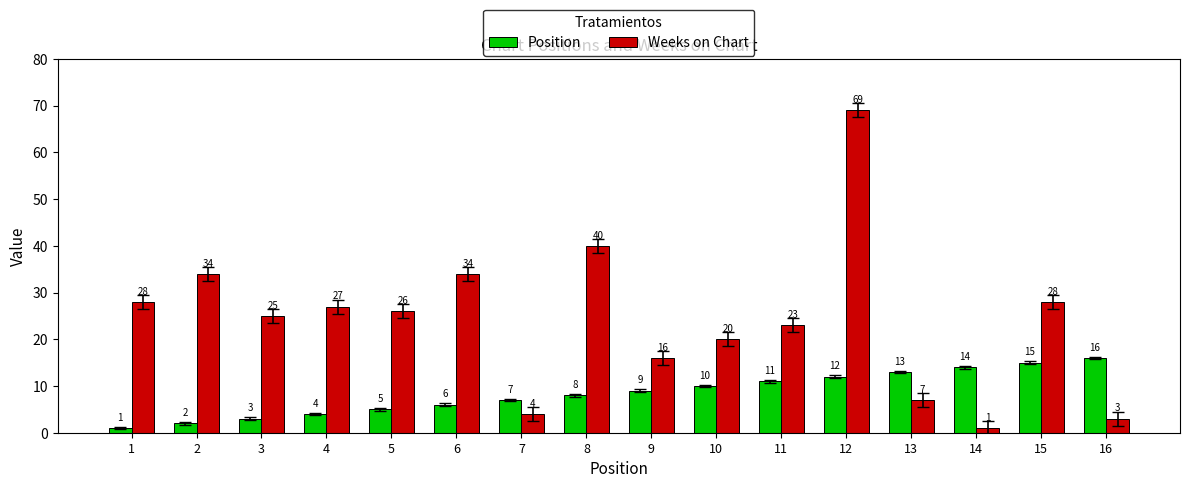

What is the smallest value displayed?

1